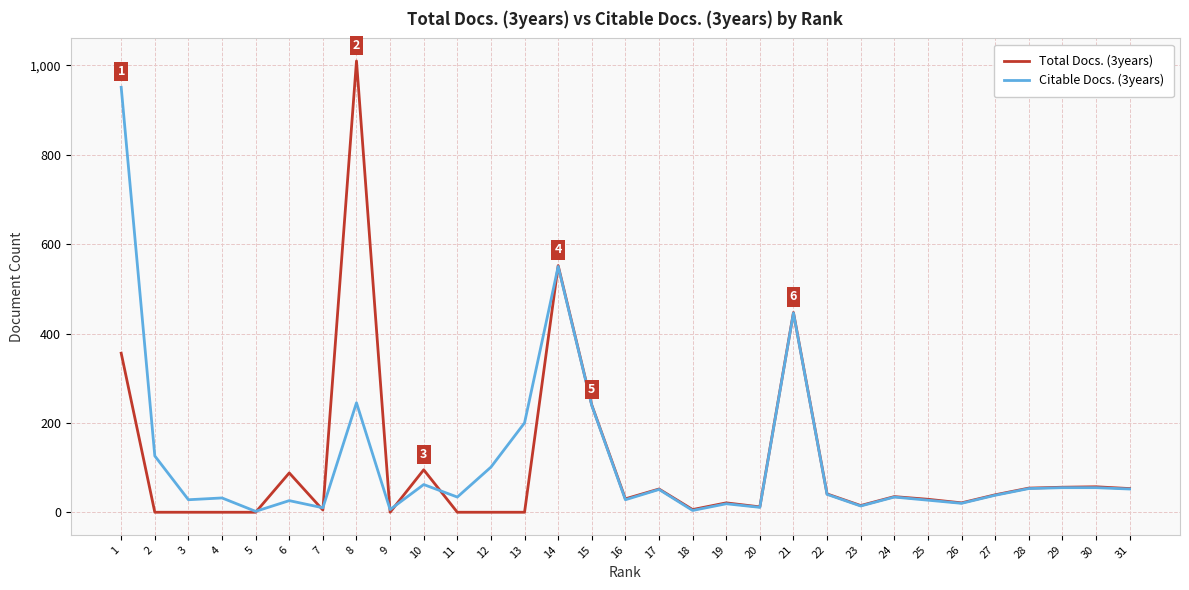

Which series has the widest spread of values?

Total Docs. (3years)